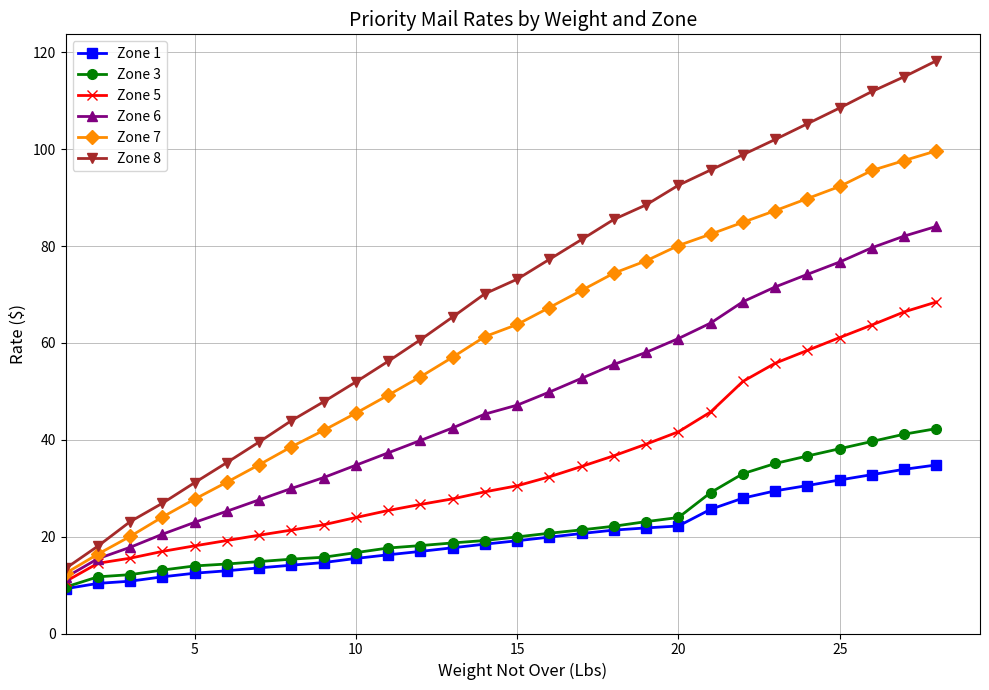

Rank the series by their maximum value, from highest to lowest.

Zone 8, Zone 7, Zone 6, Zone 5, Zone 3, Zone 1